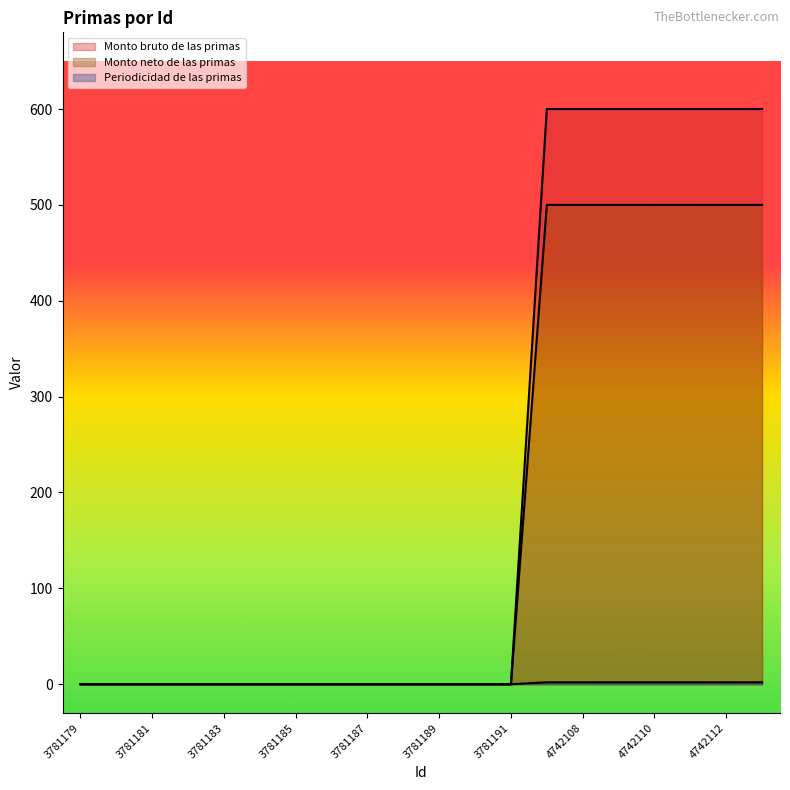

How many Monto bruto de las primas values are between 0 and 600?

20